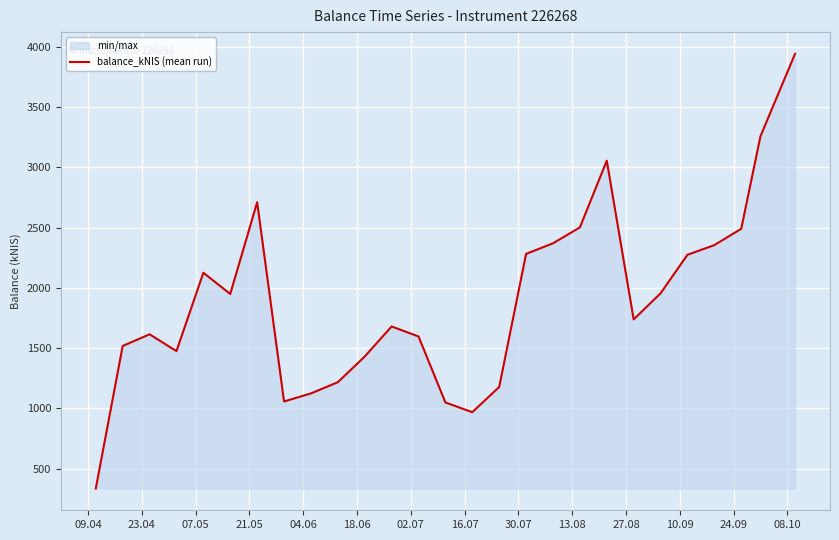

What is the value of the 15th point from the left?

968.3